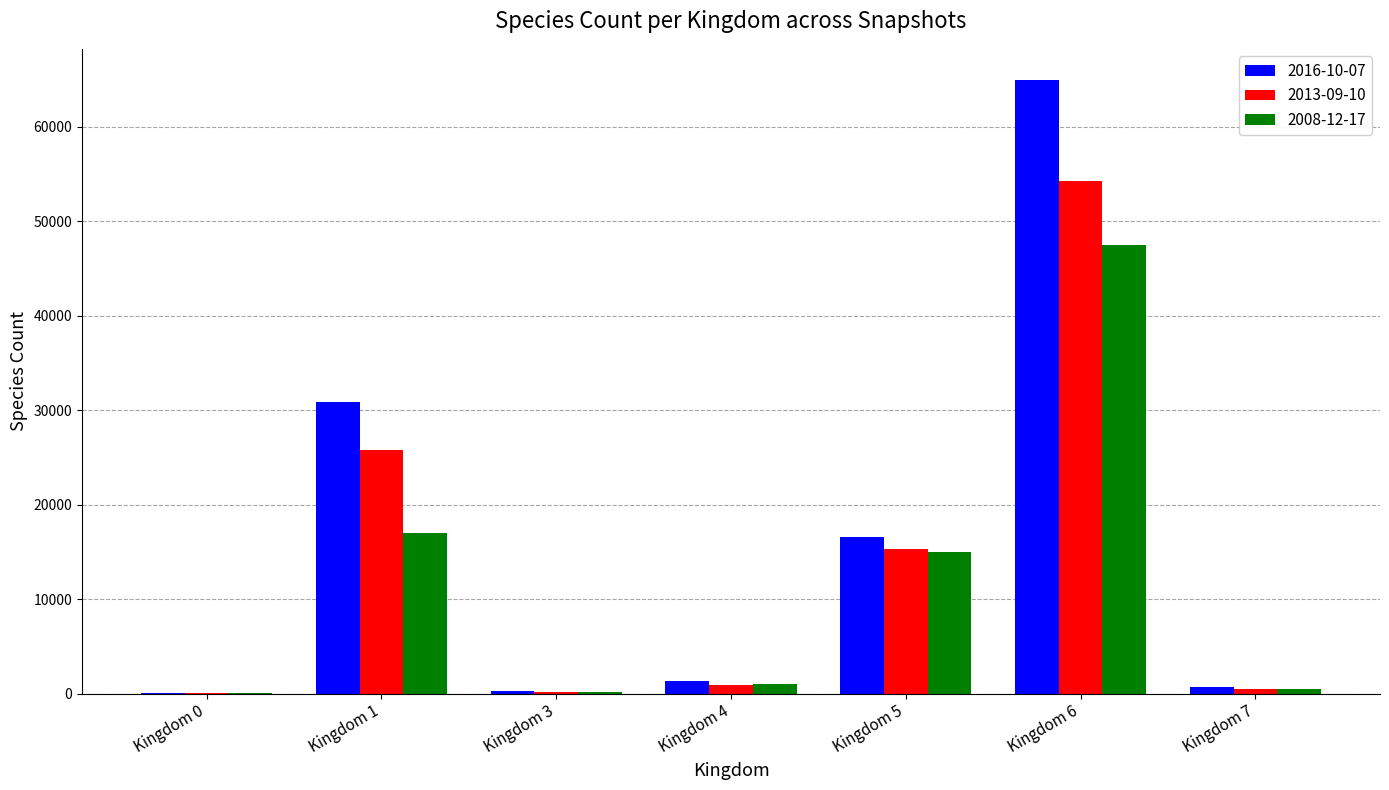

At which label is 2016-10-07 closest to 32535?

Kingdom 1